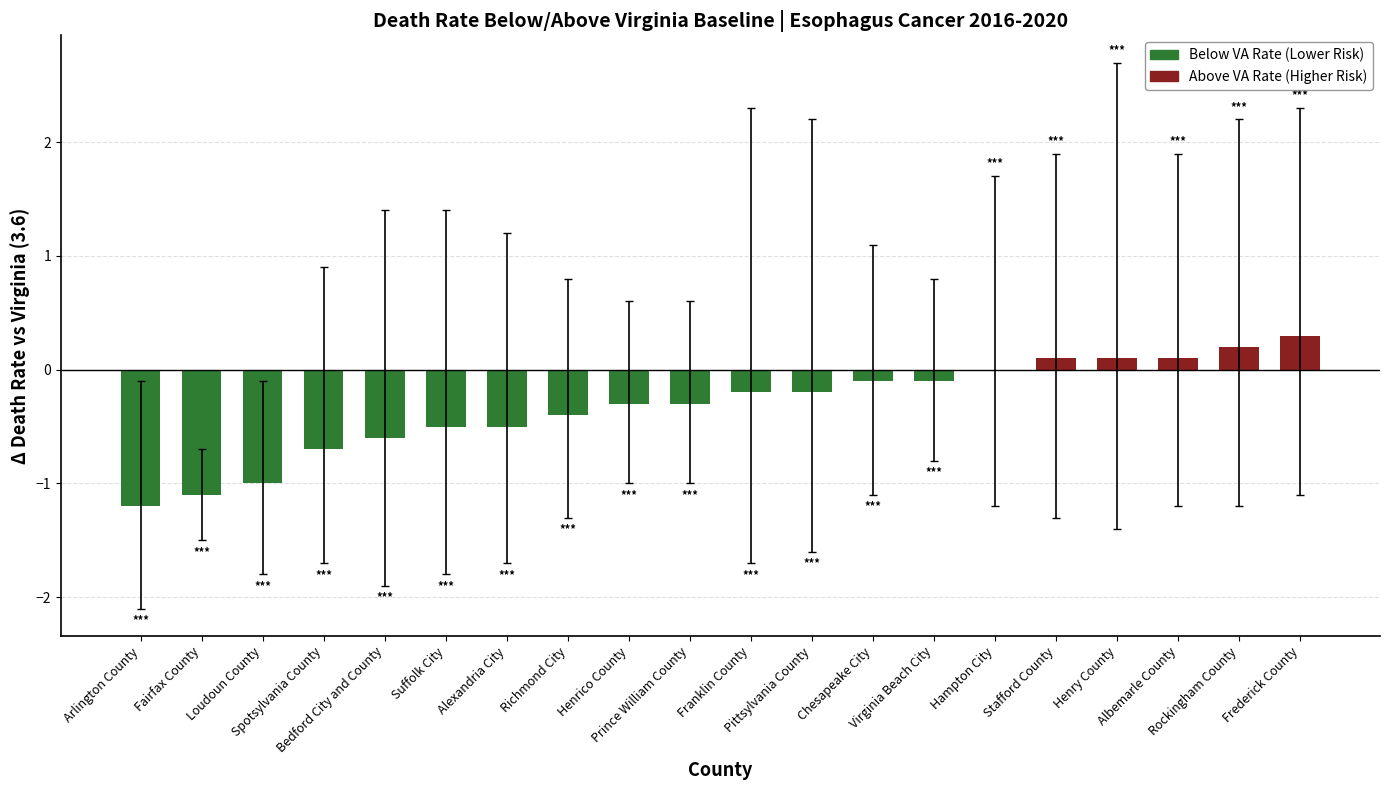

What is the maximum value shown in the chart?

0.3